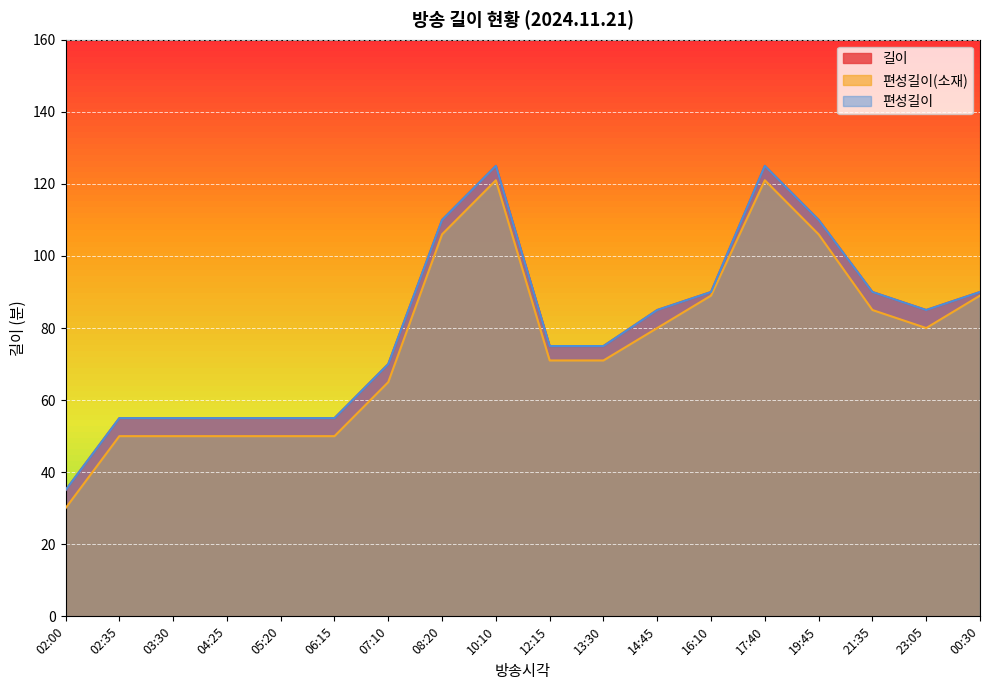

What is the maximum value shown in the chart?

125